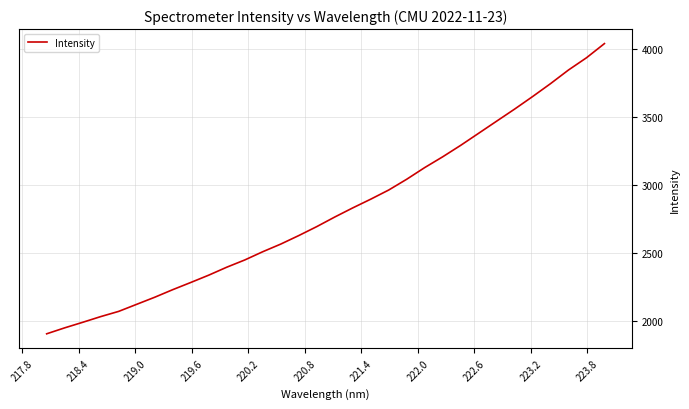

What is the minimum value shown in the chart?

1904.6